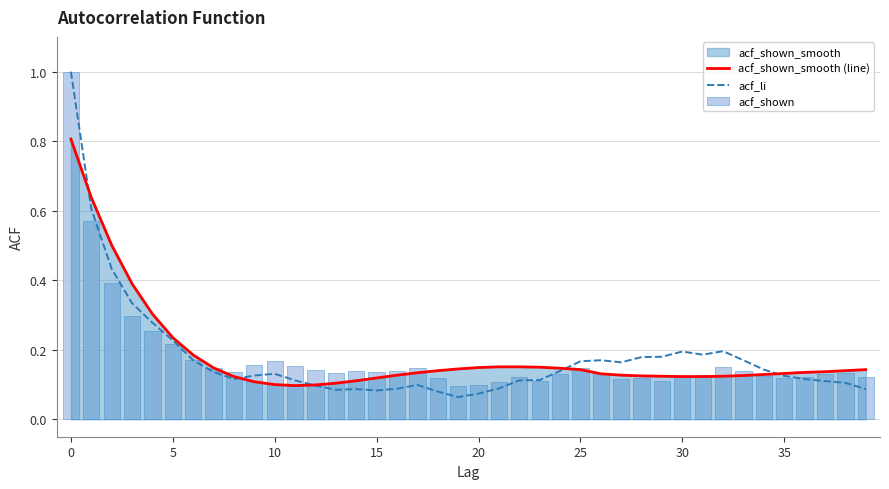

What is the approximate value of acf_shown_smooth (line) at 25?

0.1